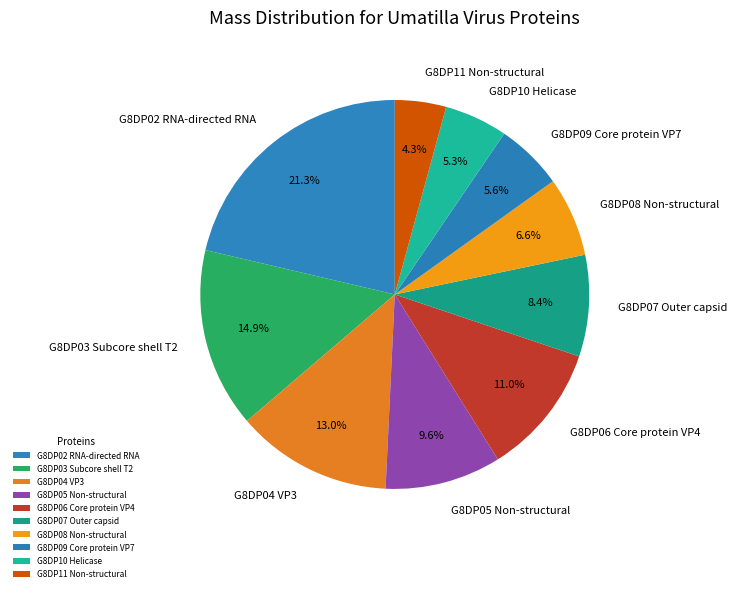

To the nearest percent, what is the combined percentage of G8DP07 Outer capsid and G8DP10 Helicase?

14%